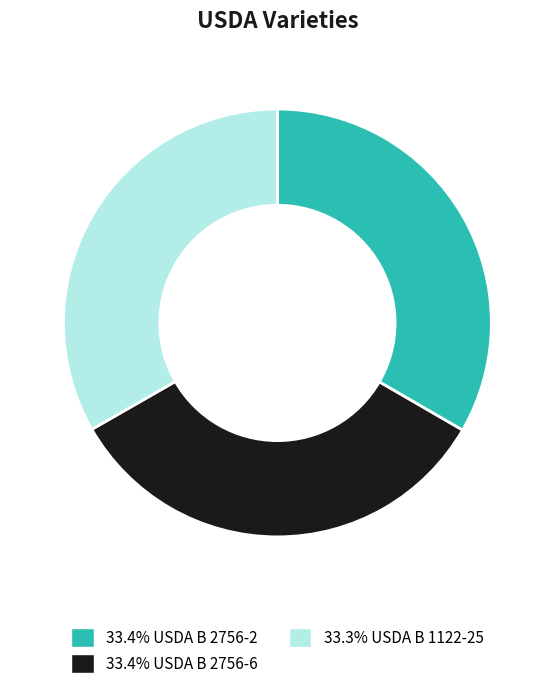

Is there a majority slice in this chart?

No